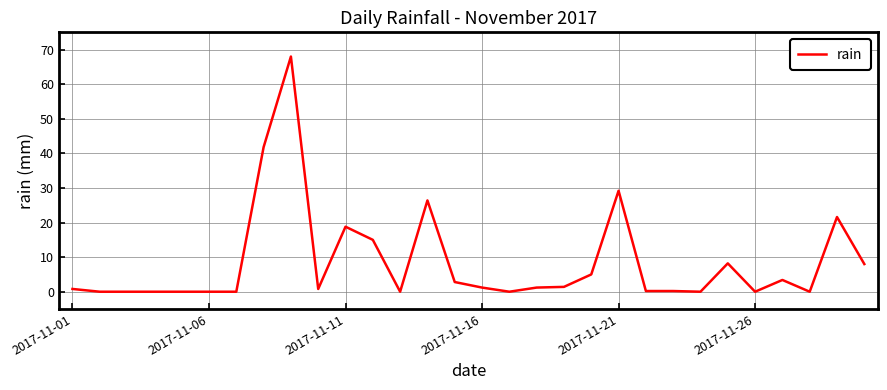

What is the greatest value displayed?

68.0